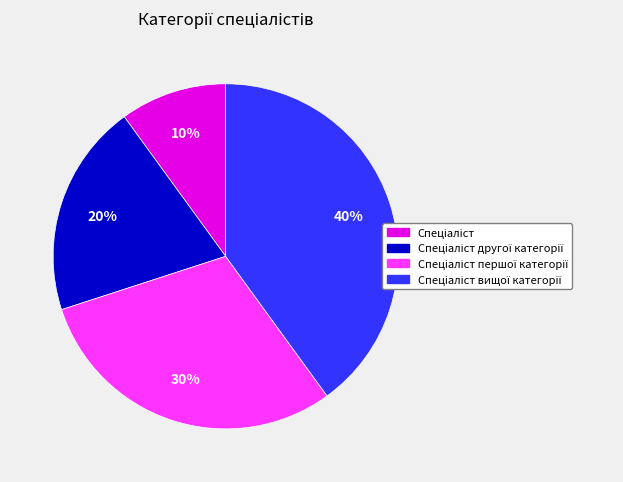

To the nearest percent, what is the average slice percentage?

25%